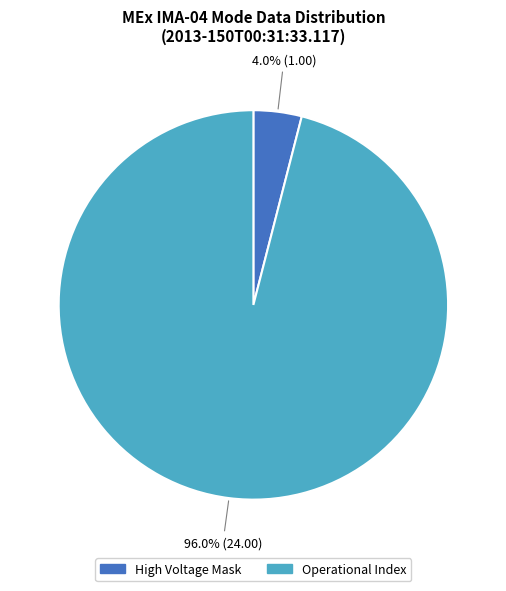

Does any single category account for the majority?

Yes